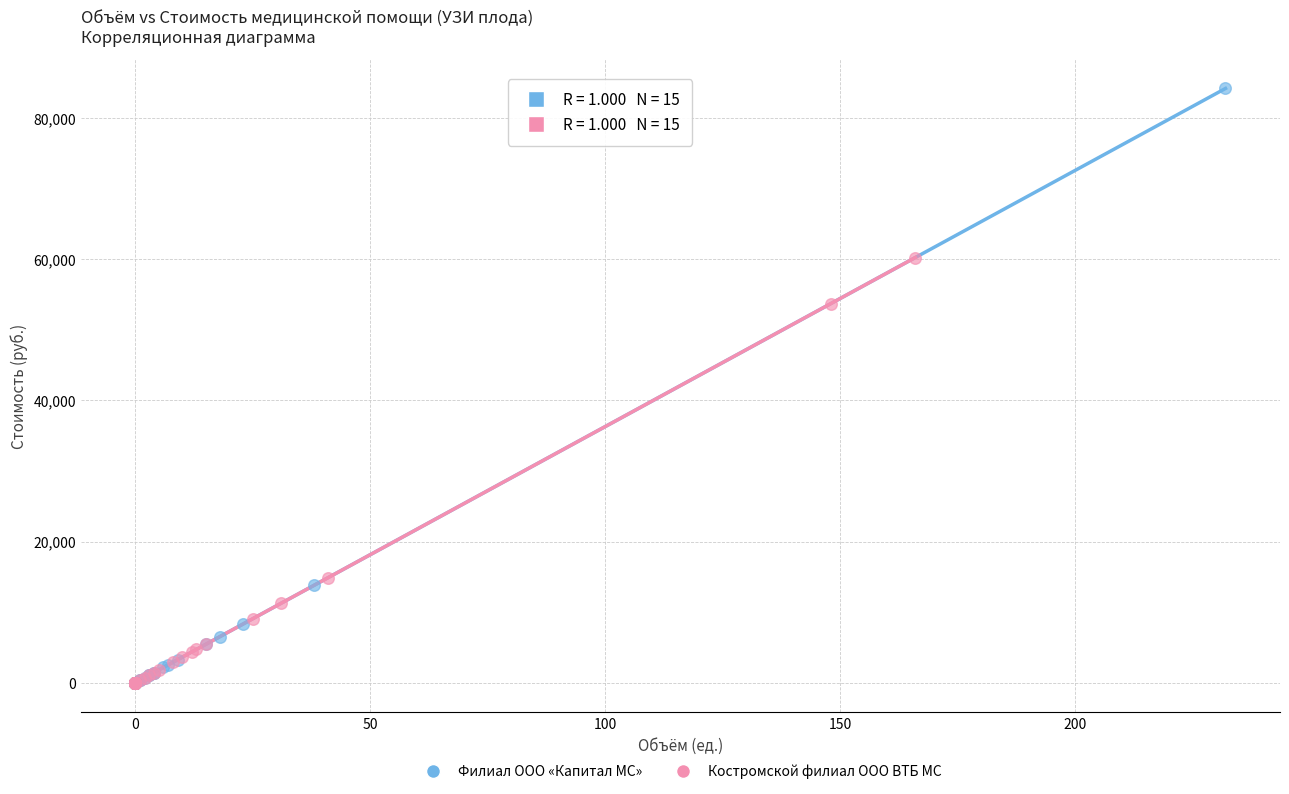

What are all the series names shown in the legend?

Филиал ООО «Капитал МС», Костромской филиал ООО ВТБ МС